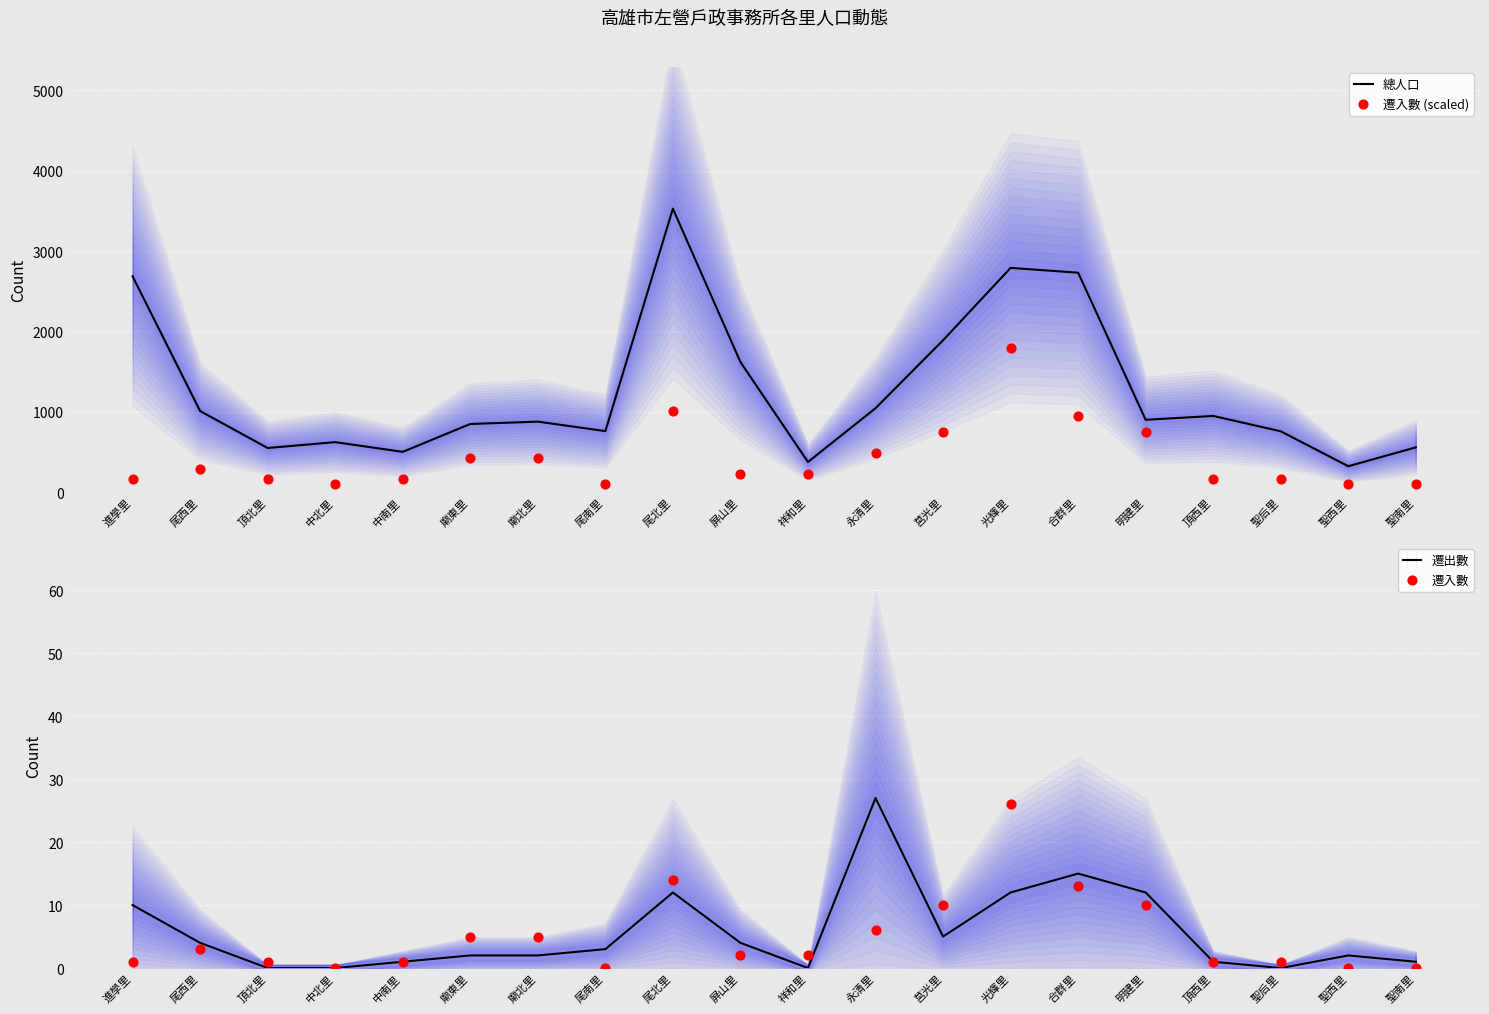

Which series contains the lowest Y value?

遷出數